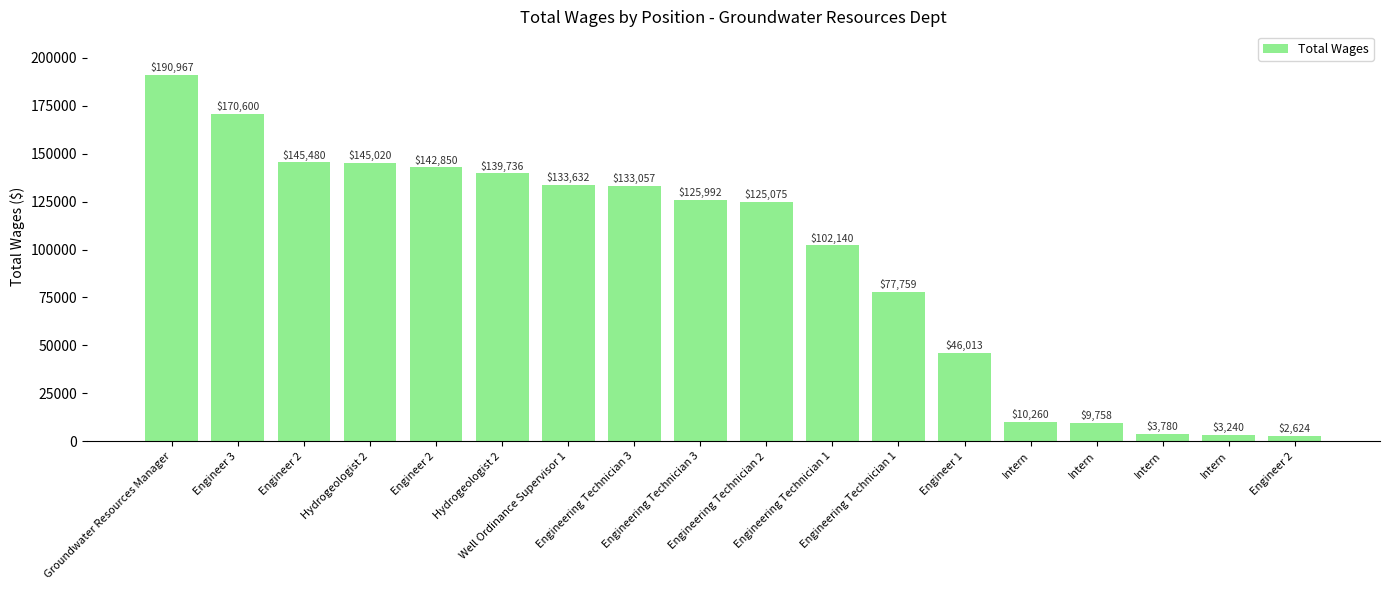

How many distinct data groups are displayed?

1